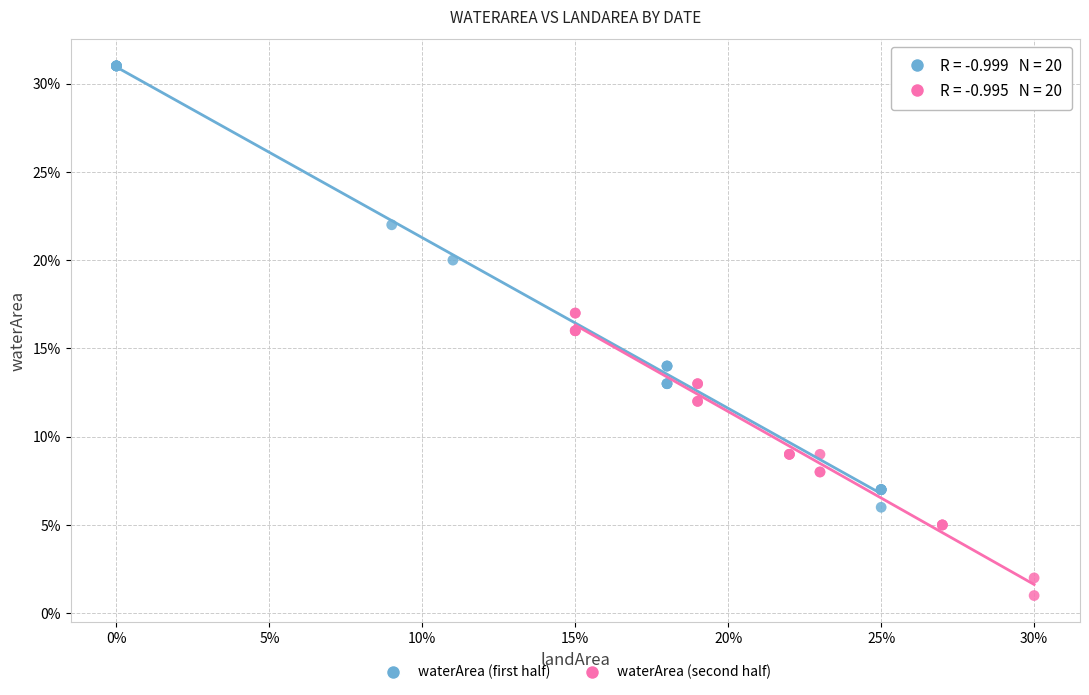

Which series has the largest Y range (max minus min)?

waterArea (first half)